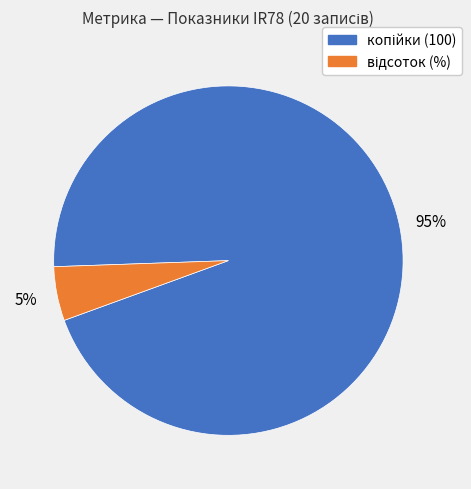

To the nearest percent, what is the difference between the largest and smallest slice percentages?

90%